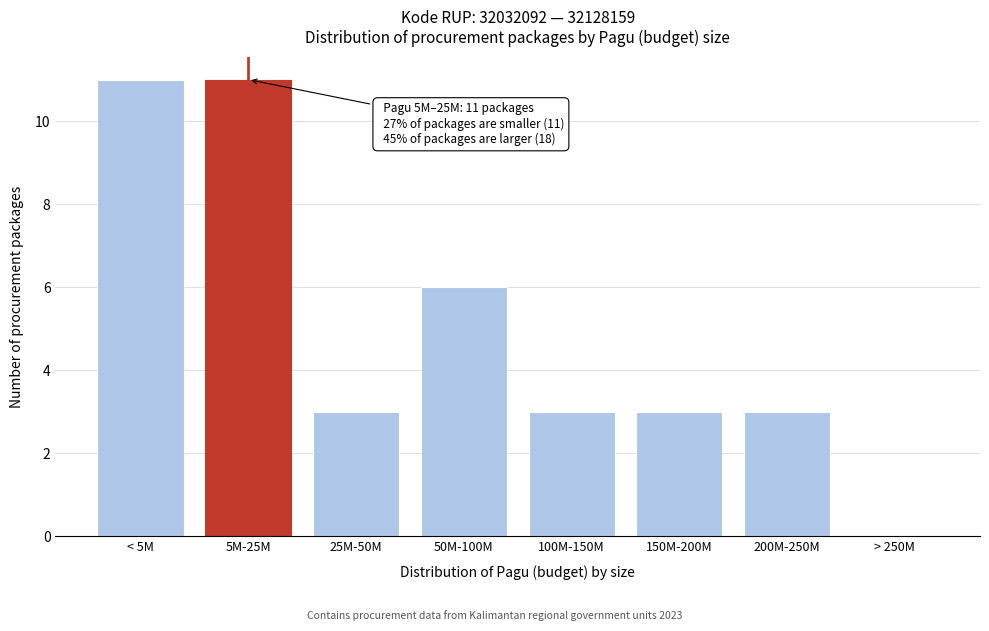

Reading left to right, what are all the values shown in this chart?

< 5M=11	5M-25M=11	25M-50M=3	50M-100M=6	100M-150M=3	150M-200M=3	200M-250M=3	> 250M=0